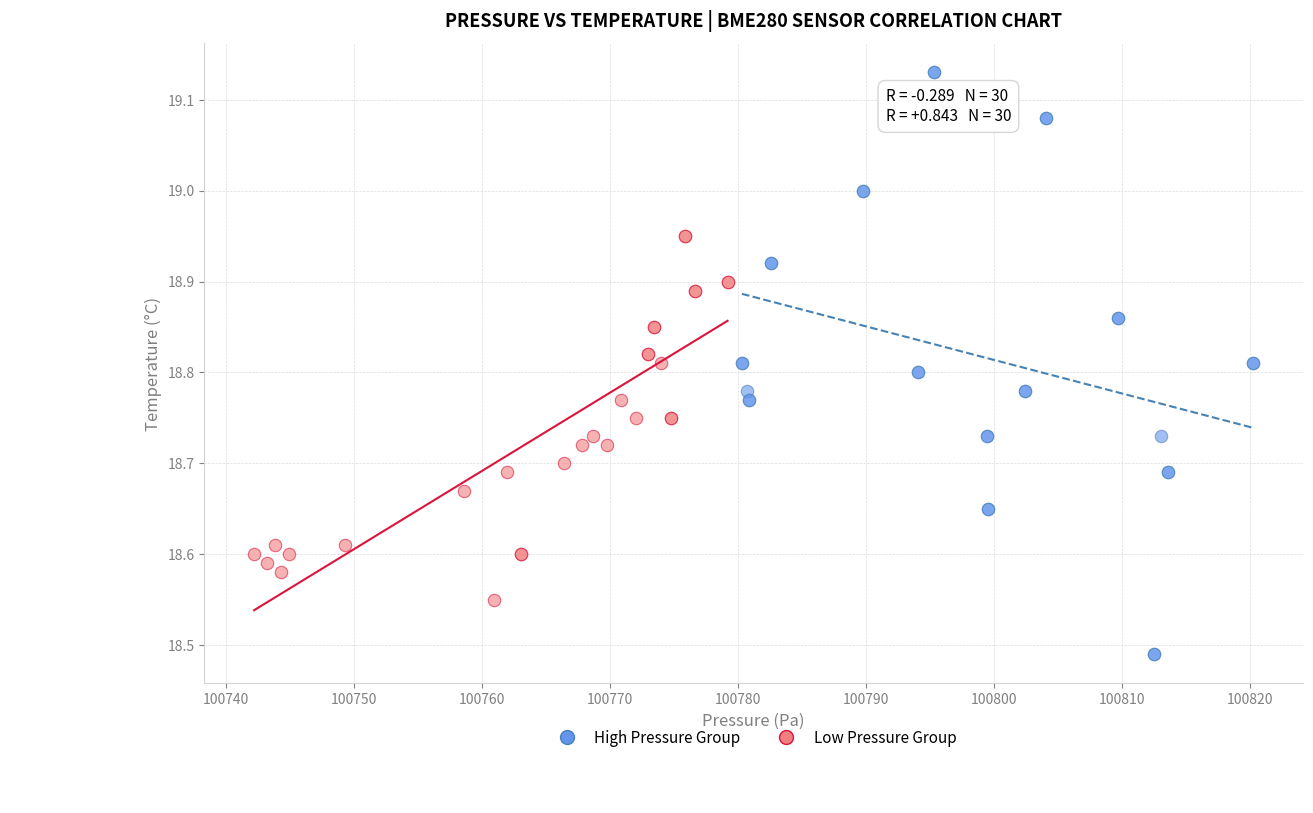

Which series reaches the maximum Y coordinate?

High Pressure Group